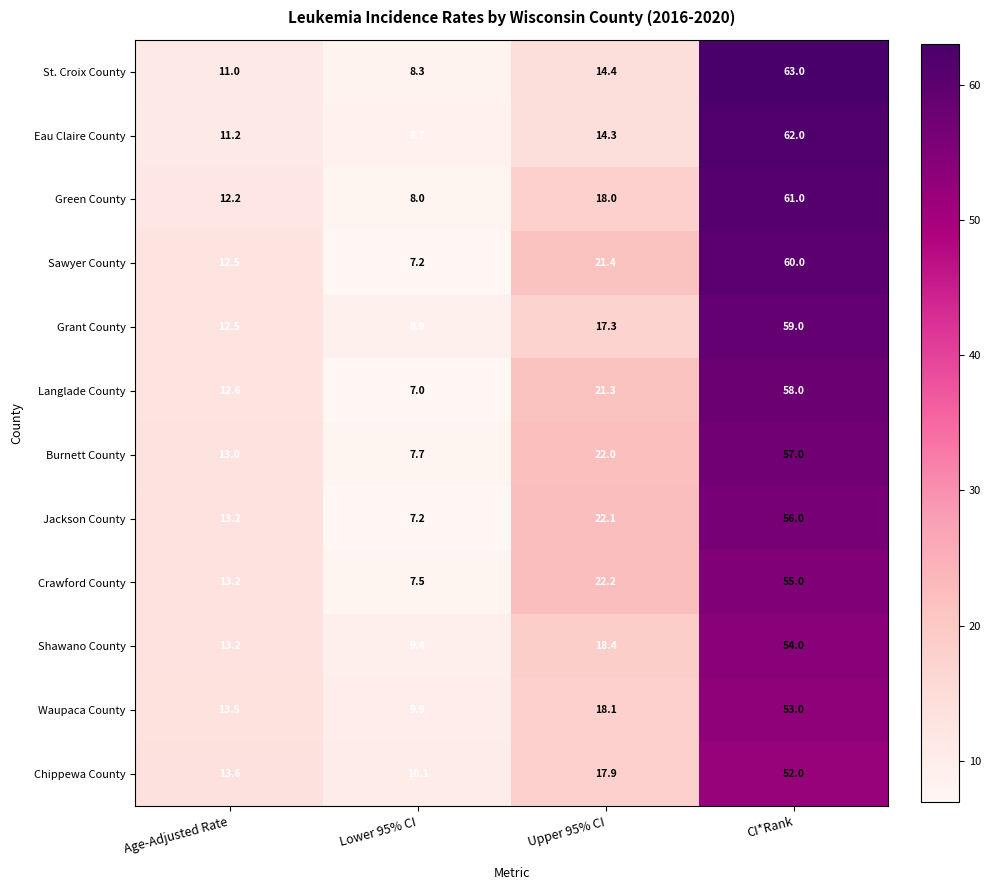

At which category is the sum across all series the highest?

CI*Rank